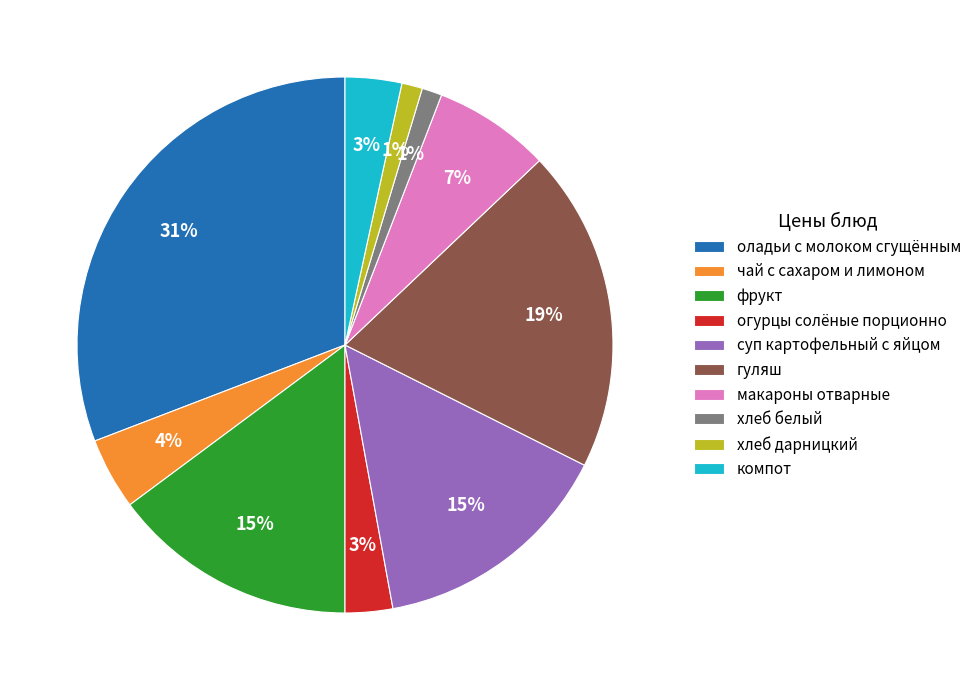

How many segments does this pie chart have?

10